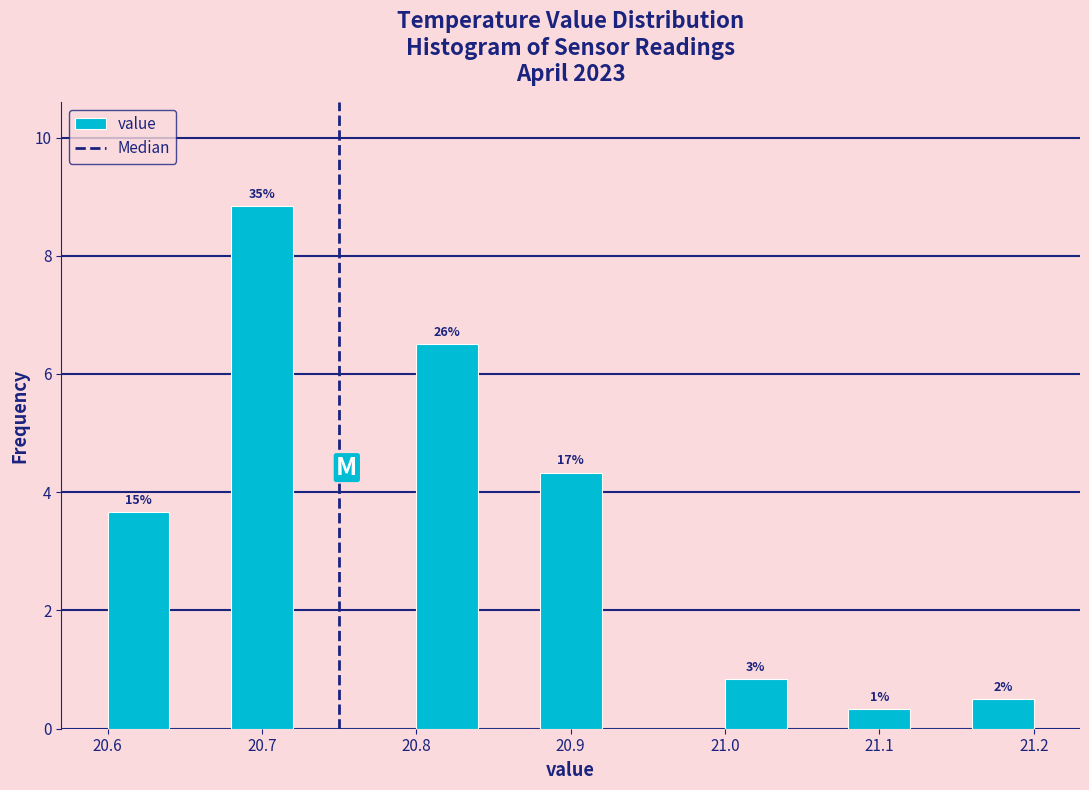

Which range on the x-axis has the tallest bar?

20.68 to 20.72